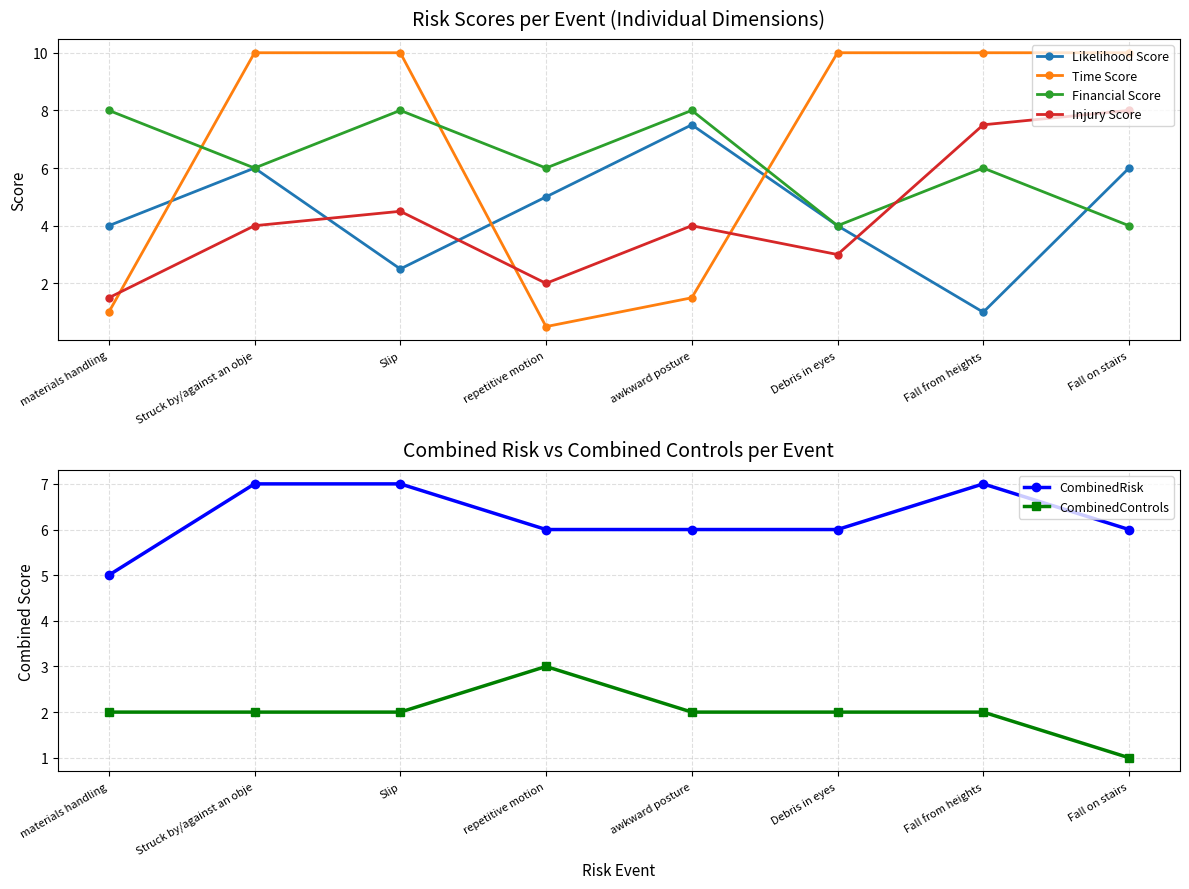

What is the sum of the Financial Score values at Debris in eyes and repetitive motion?

10.0